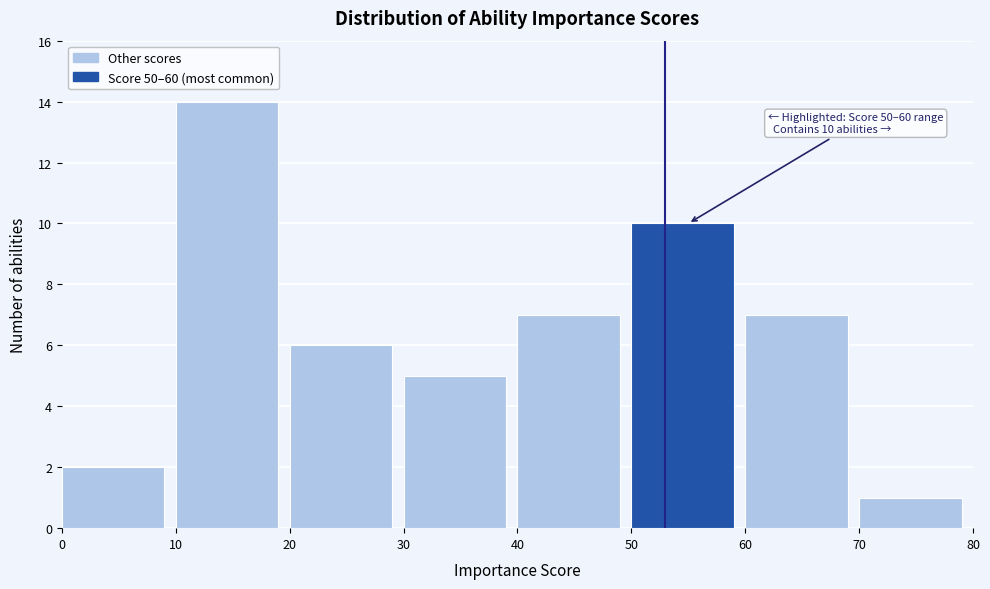

Which range on the x-axis has the tallest bar?

10 to 20